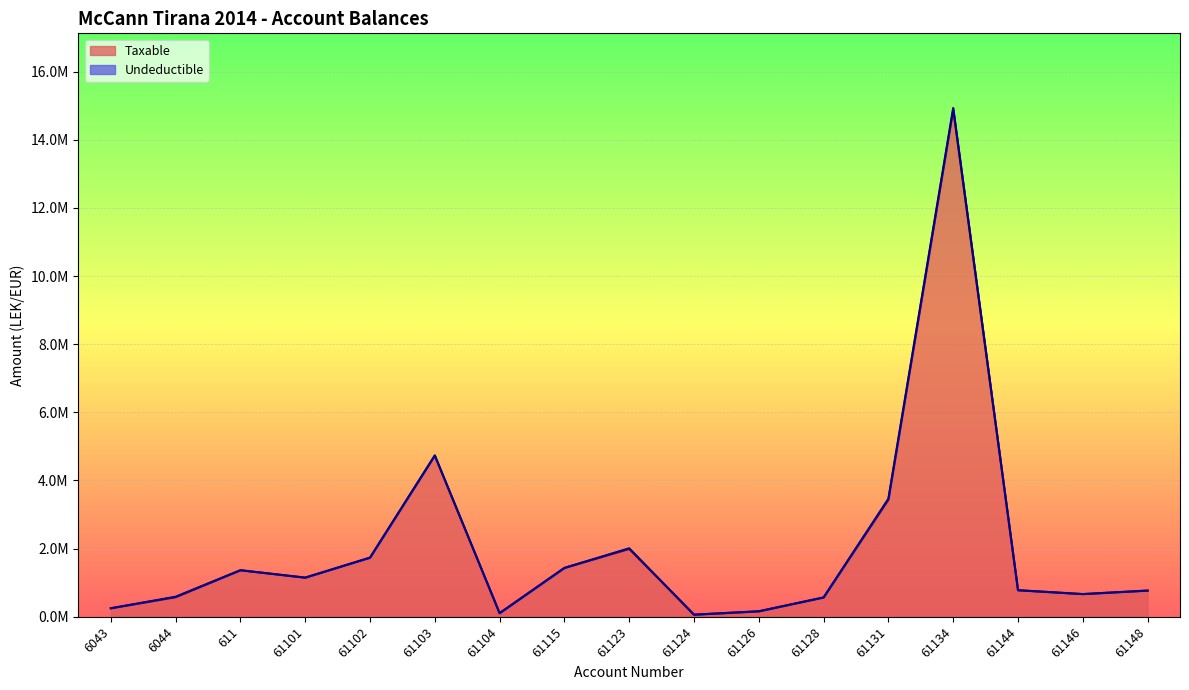

Does the chart display data point markers on the line(s)?

No